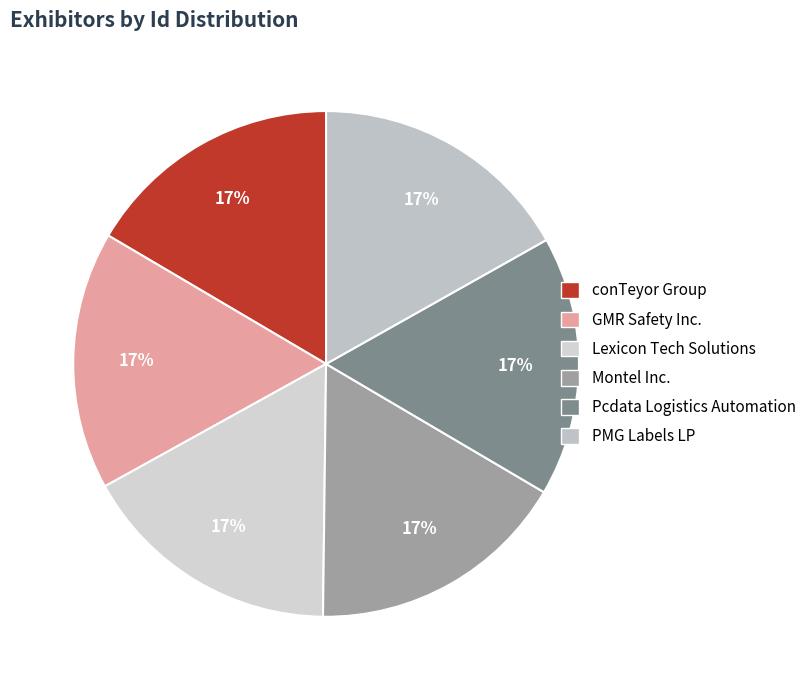

Which slice is the smallest?

GMR Safety Inc.